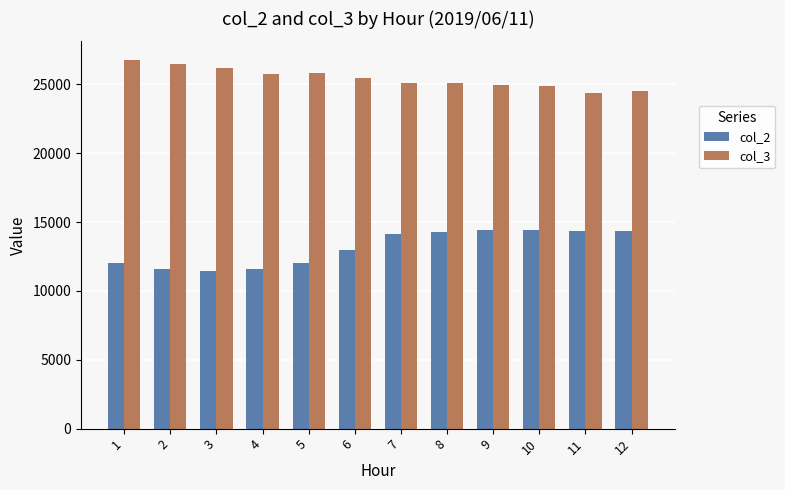

Which series has the largest total across all categories?

col_3